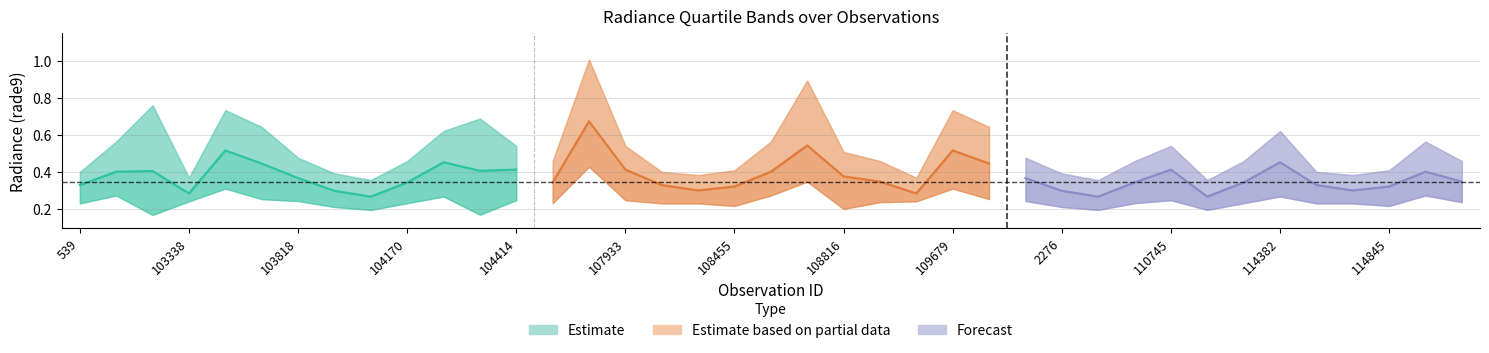

True or false: rade9_bin_1q and rade9_bin_mdn intersect in this chart.

False